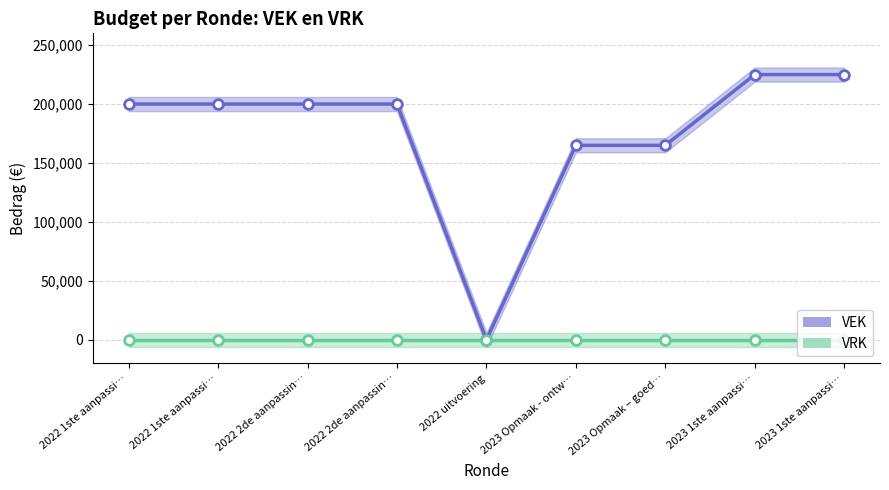

At which category is the sum across all series the highest?

2023 1ste aanpassi…